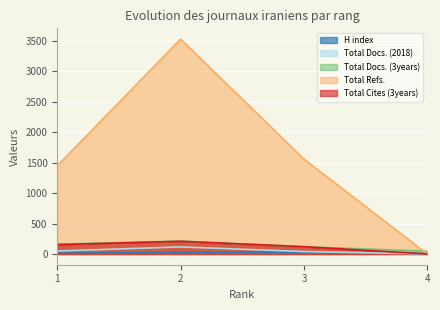

What is the sum of the Total Docs. (3years) values at 4 and 2?

256